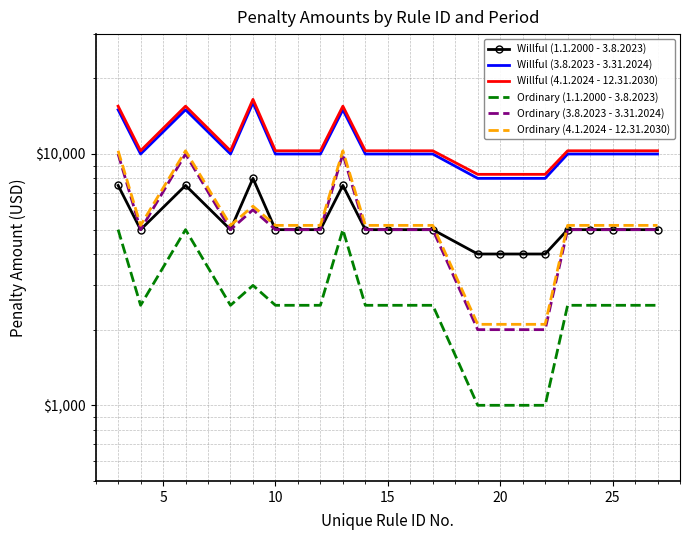

Which series has the largest total across all categories?

Willful (4.1.2024 - 12.31.2030)